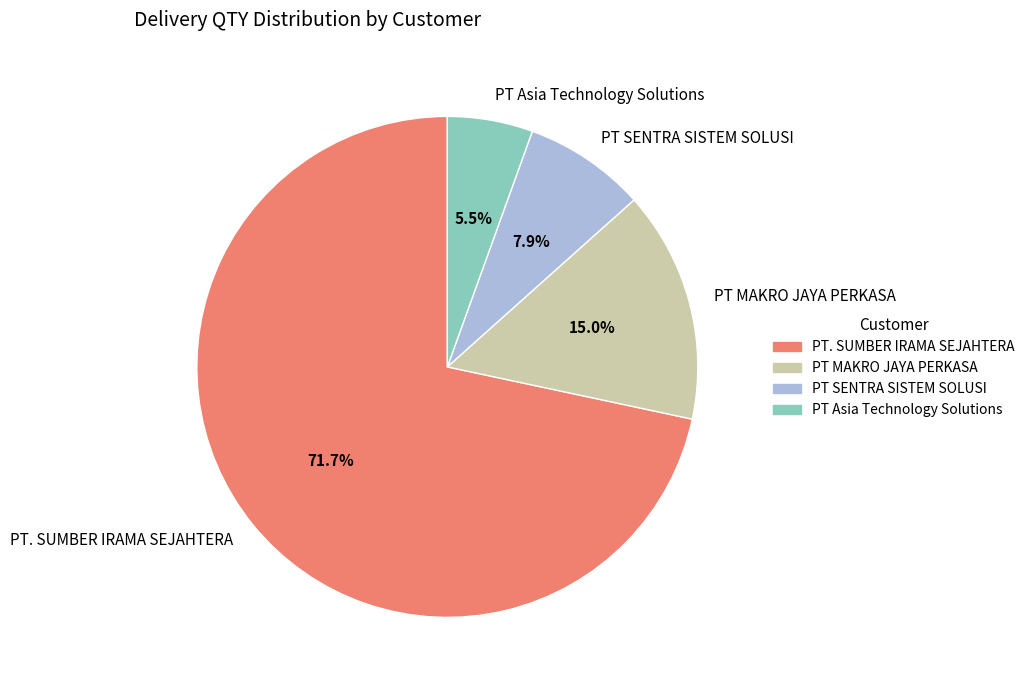

Is PT. SUMBER IRAMA SEJAHTERA the majority of the pie?

Yes